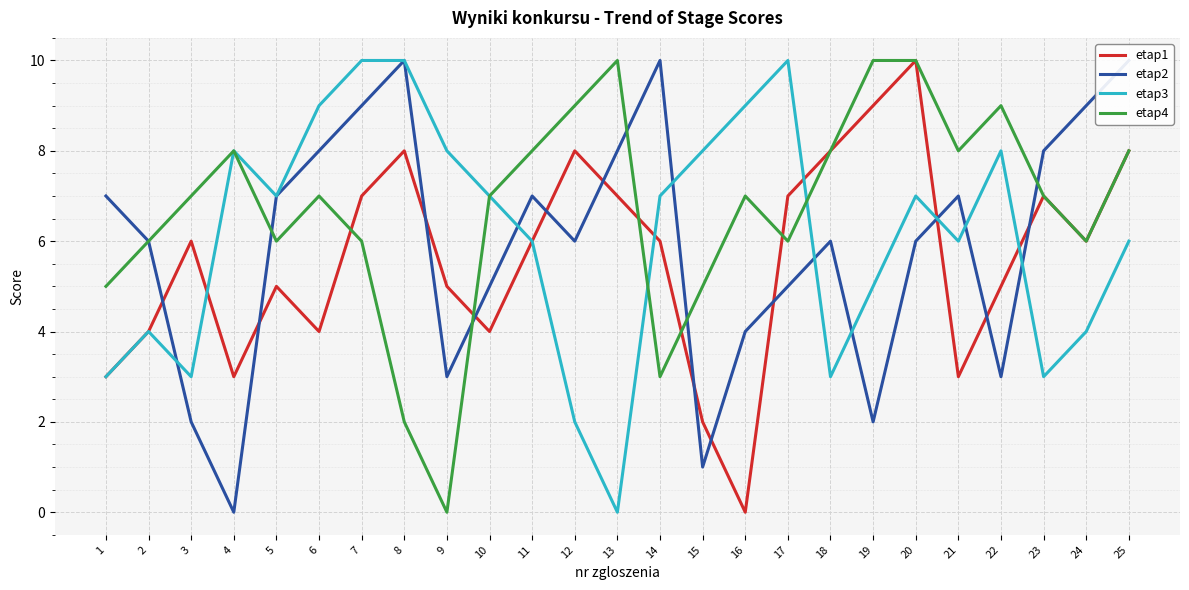

What value does the etap4 series have at 24?

6